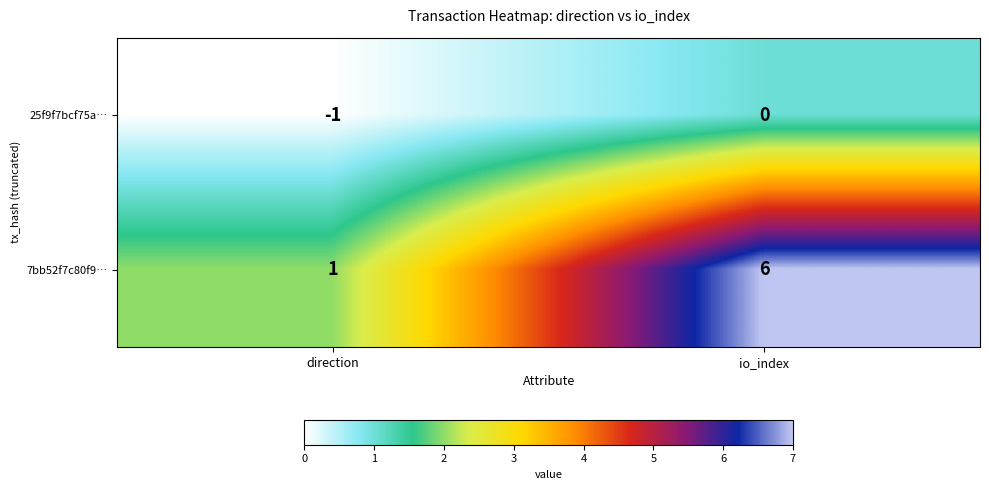

At which category does the chart reach its peak across all series?

io_index